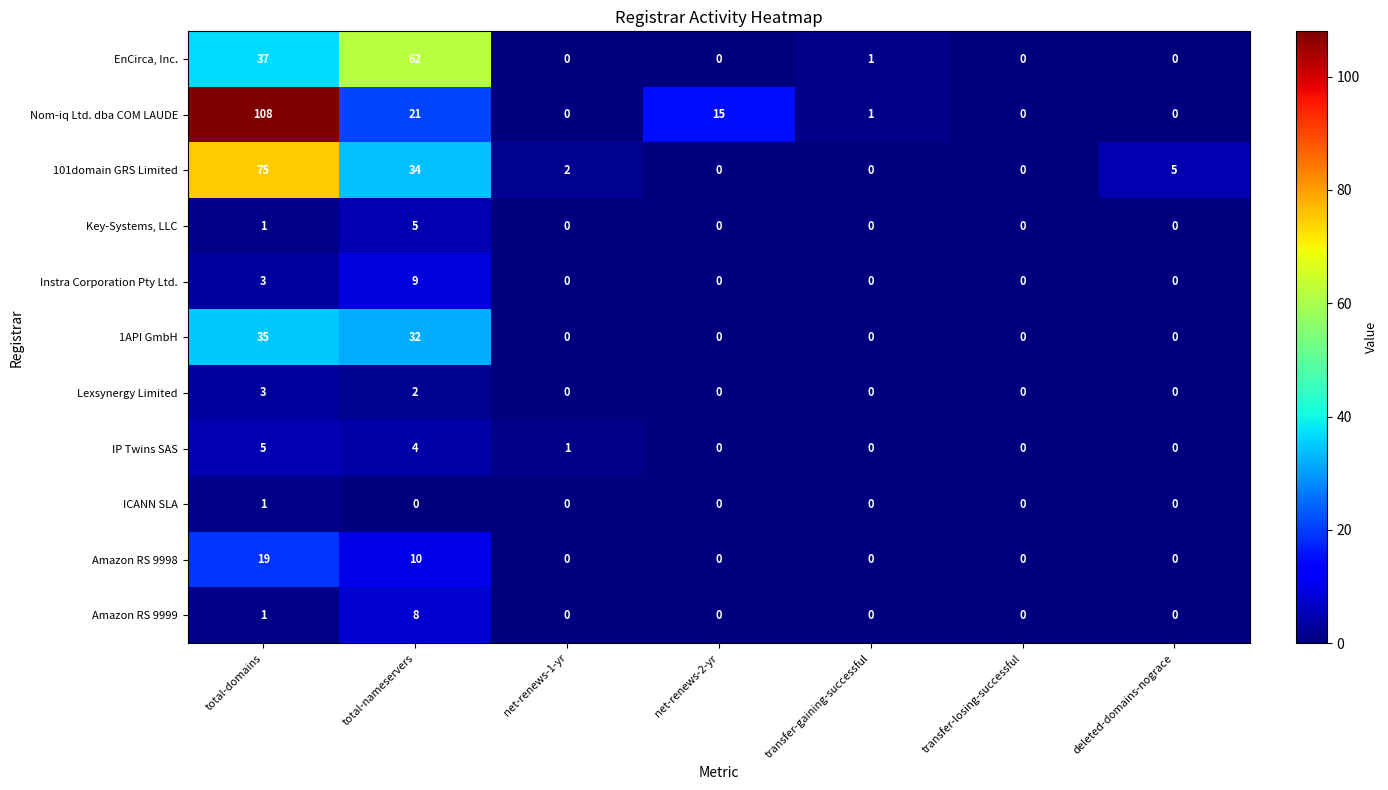

Which category has the highest value across all series?

total-domains